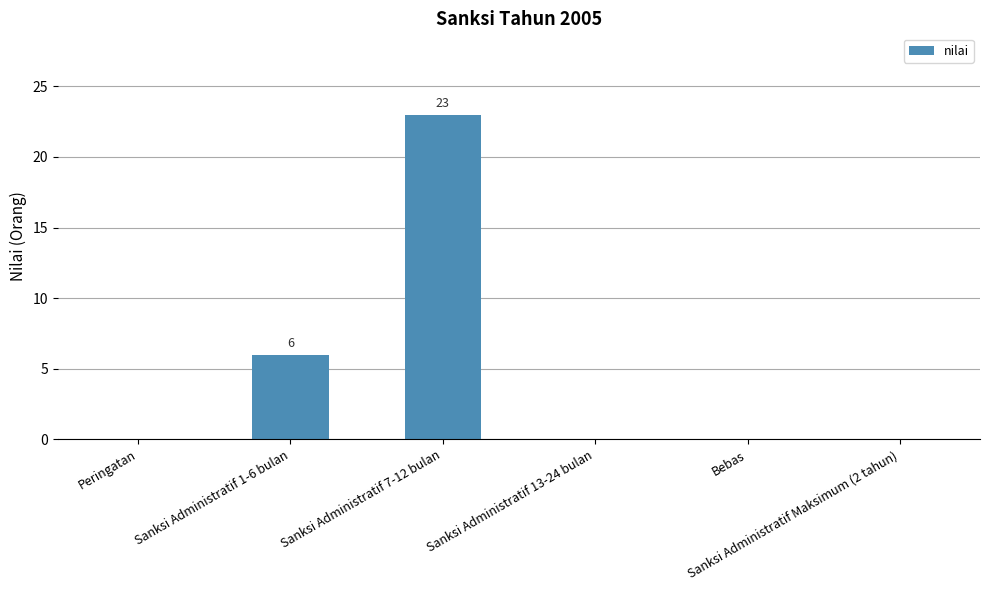

Reading right to left, extract all data points from this chart.

0	0	0	23	6	0